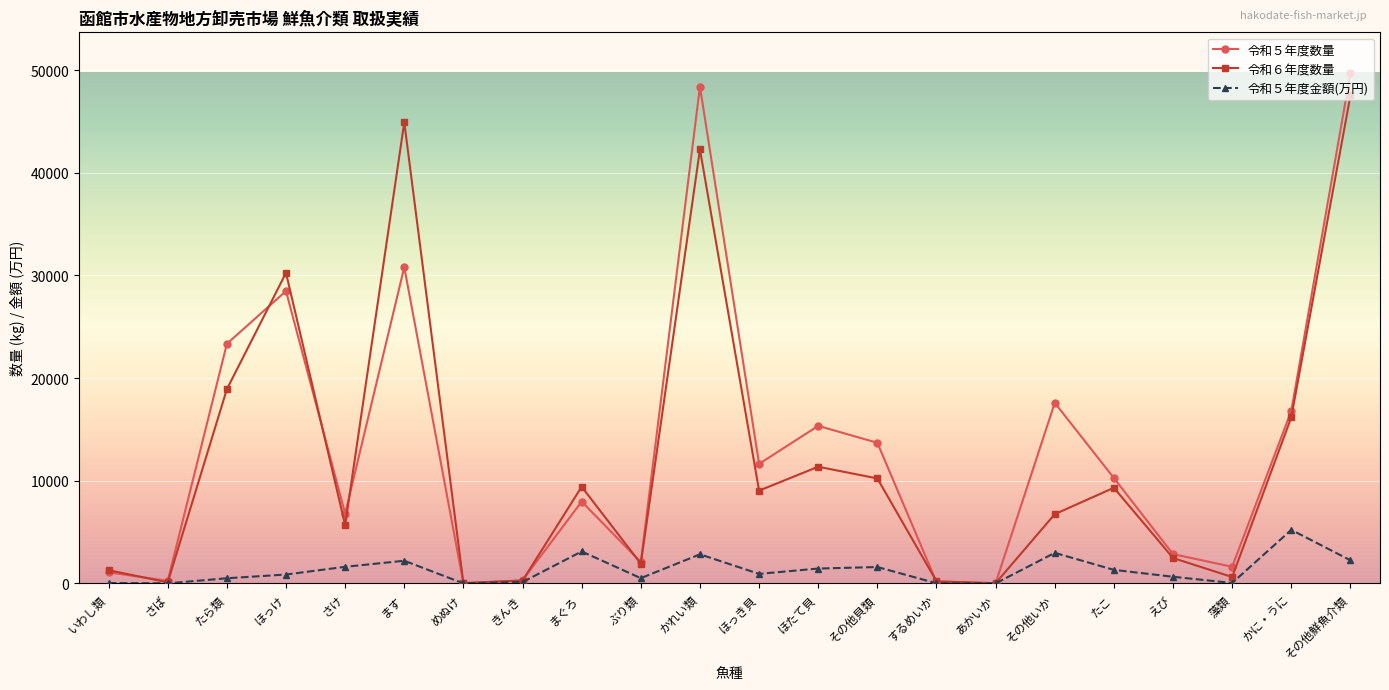

Rank the series by their maximum value, from lowest to highest.

令和５年度金額(万円), 令和６年度数量, 令和５年度数量